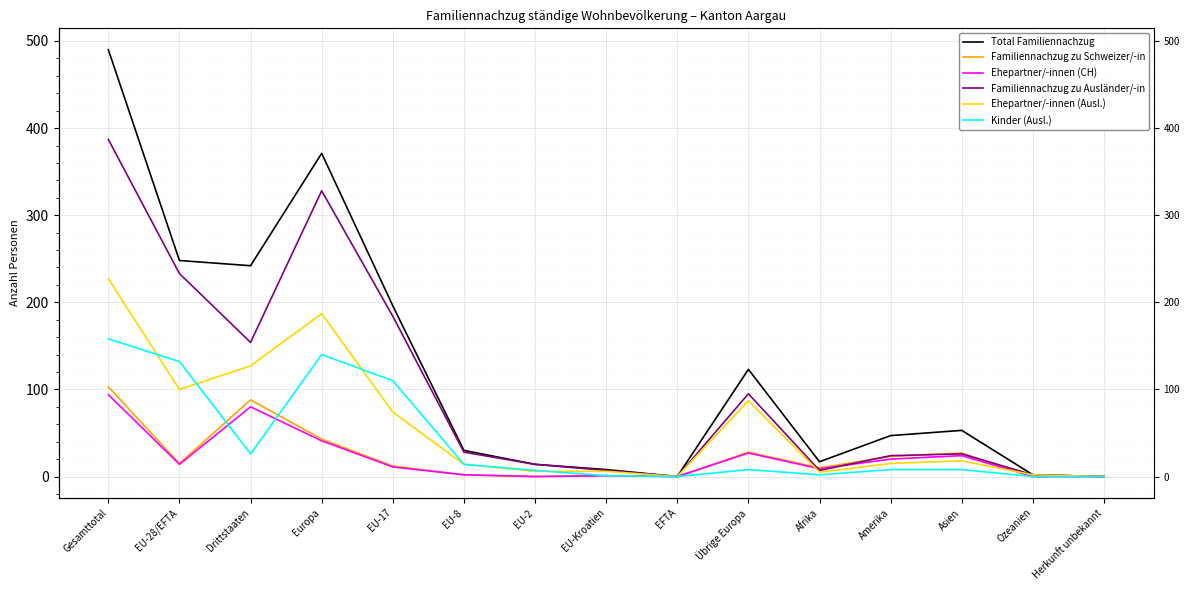

How many interior local valleys does the Ehepartner/-innen (CH) series have?

4